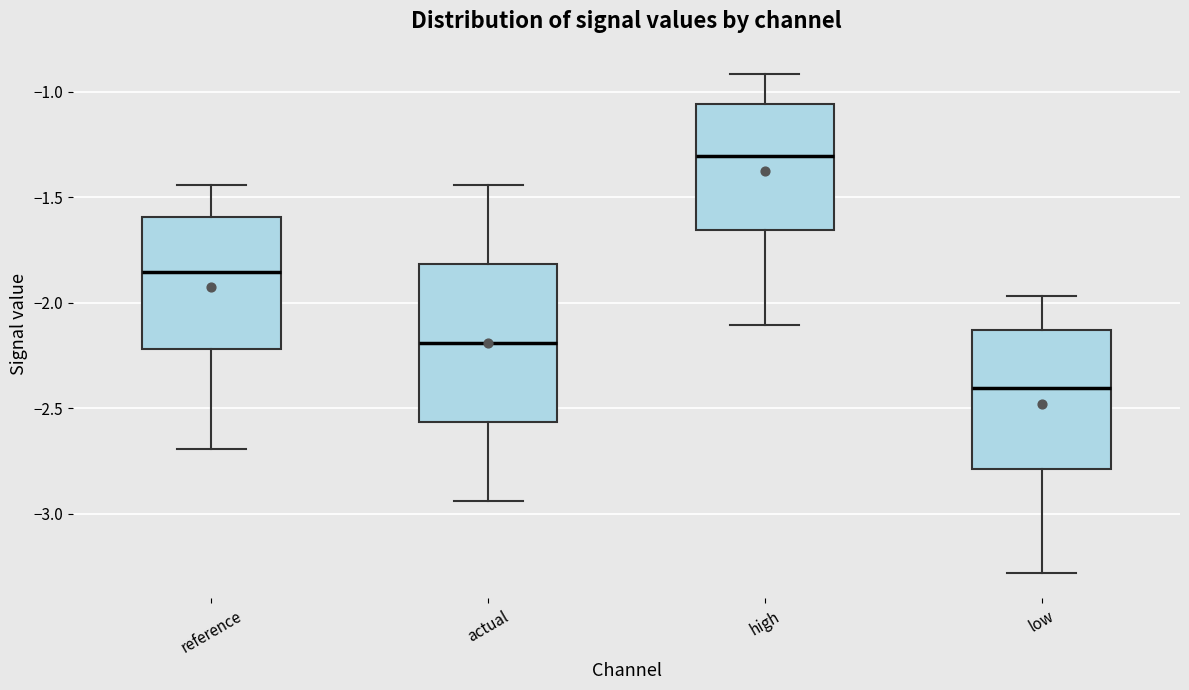

Which box is the tallest, from its lower edge to its upper edge?

actual